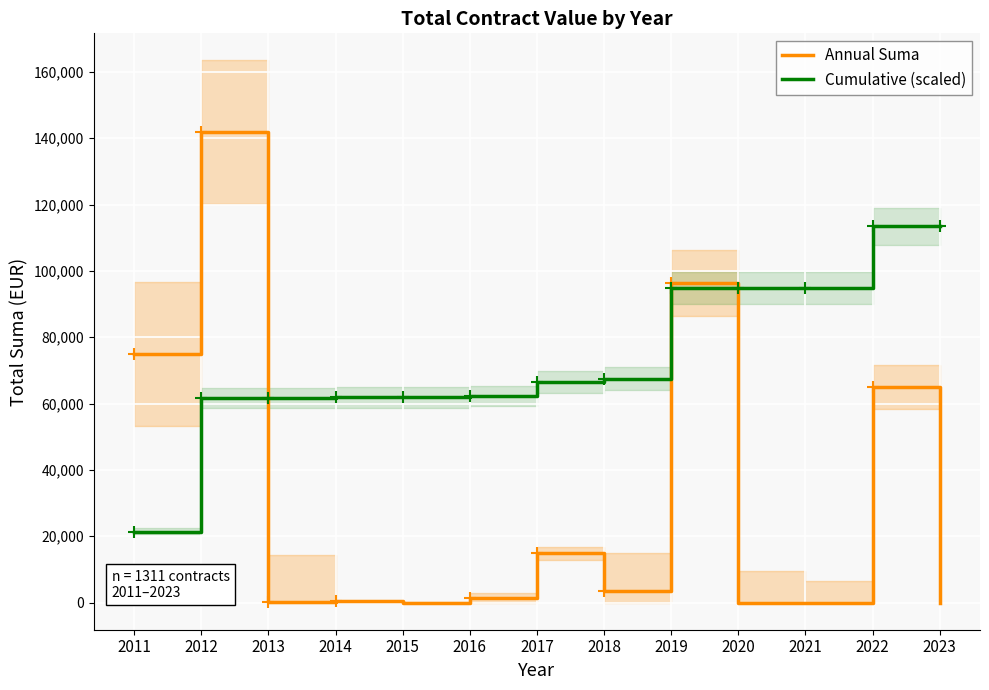

At which label is Cumulative (scaled) closest to 67355?

2018